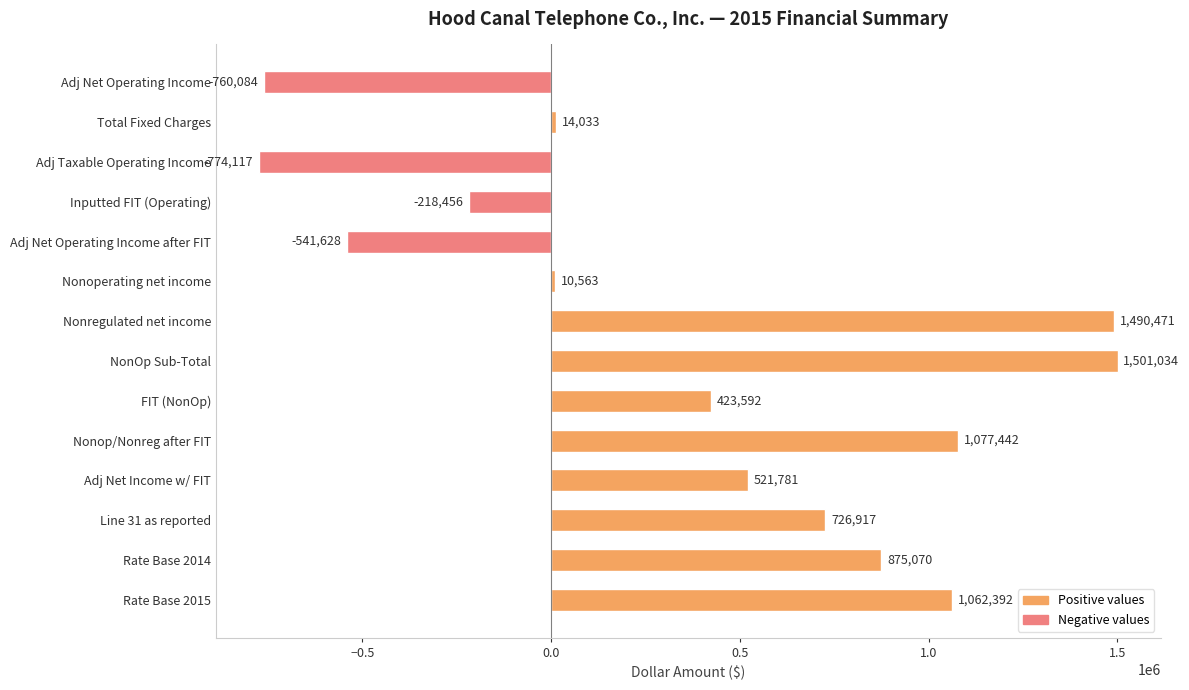

At which label is the value closest to 363458?

FIT (NonOp)